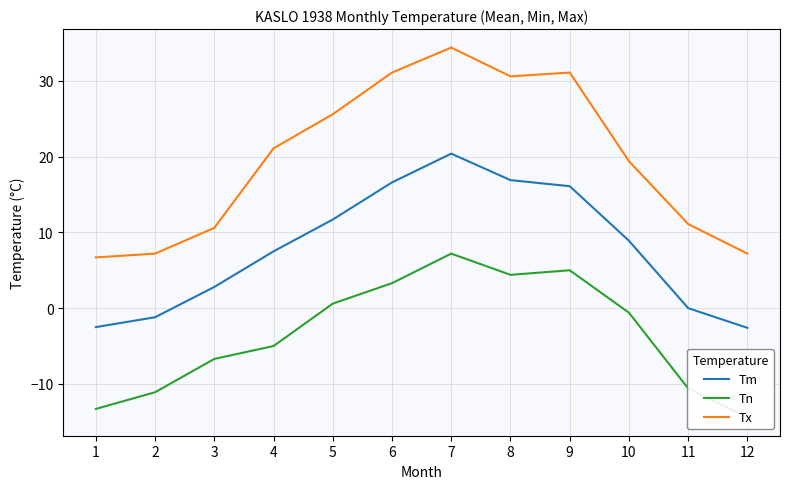

How many interior local valleys does the Tn series have?

1